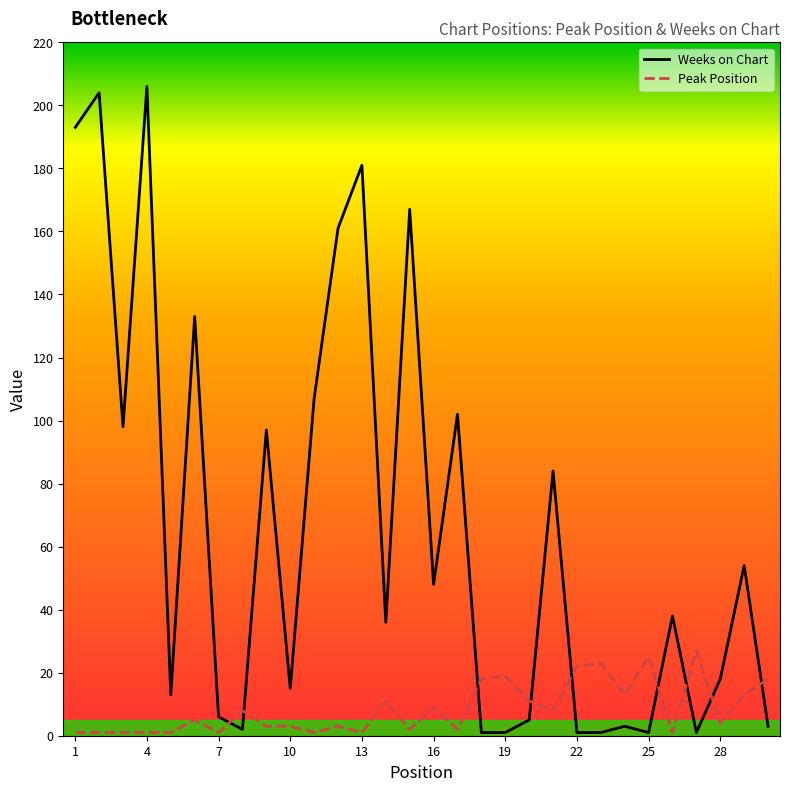

How many data points in Peak Position are above 5?

14